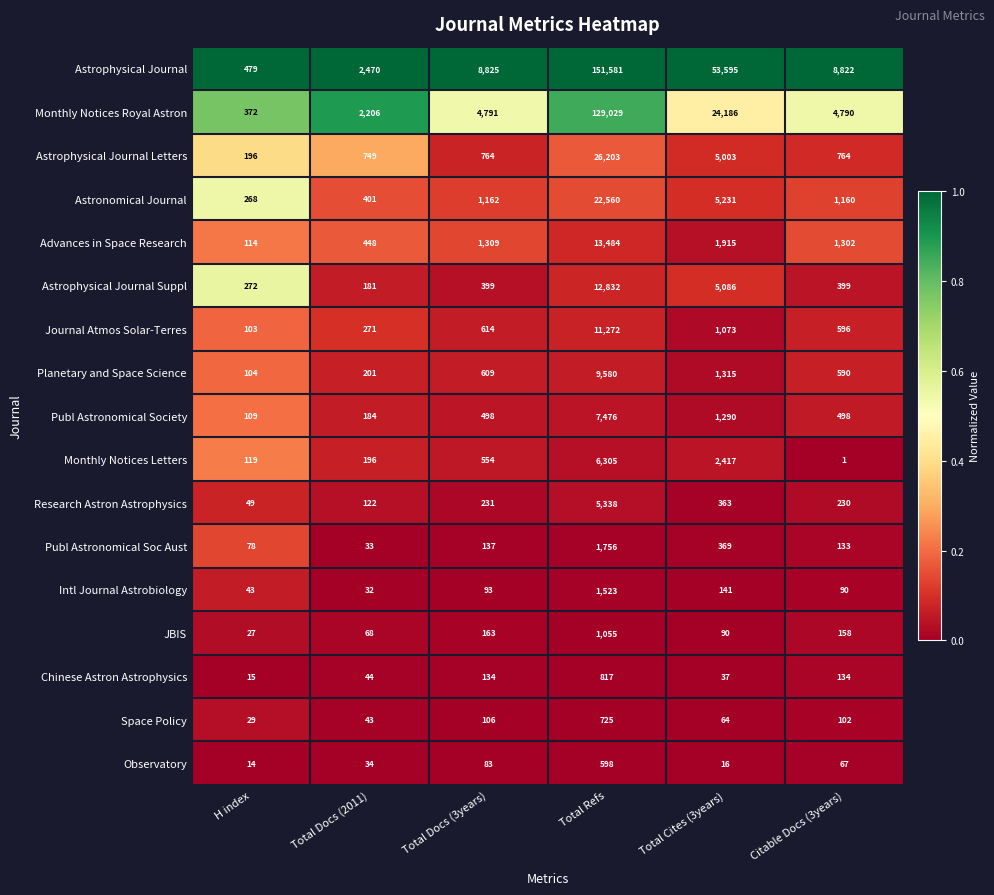

At Citable Docs (3years), list the series in order from largest to smallest.

Astrophysical Journal, Monthly Notices Royal Astron, Advances in Space Research, Astronomical Journal, Astrophysical Journal Letters, Journal Atmos Solar-Terres, Planetary and Space Science, Publ Astronomical Society, Astrophysical Journal Suppl, Research Astron Astrophysics, JBIS, Chinese Astron Astrophysics, Publ Astronomical Soc Aust, Space Policy, Intl Journal Astrobiology, Observatory, Monthly Notices Letters